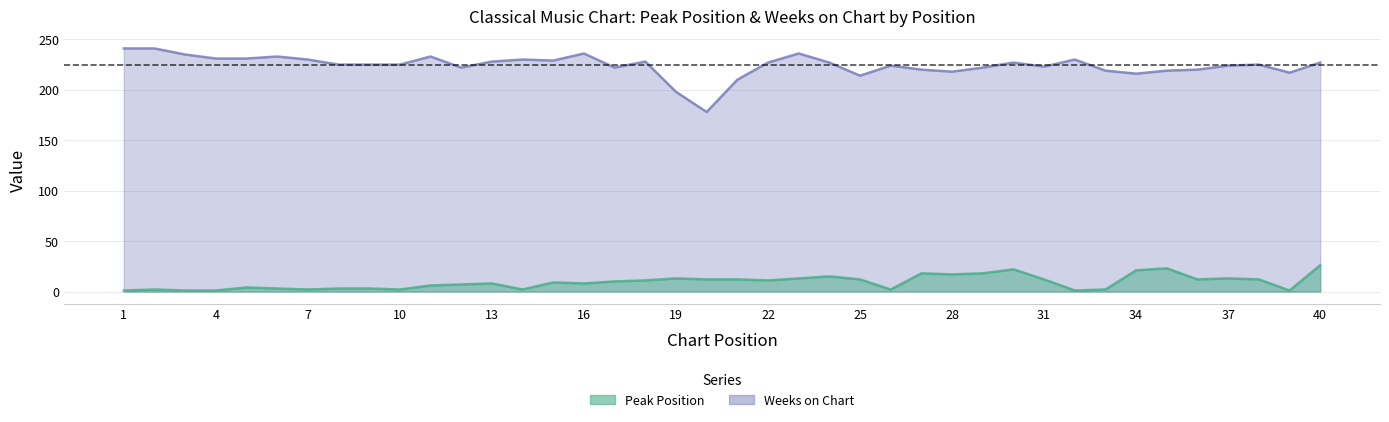

What is the value of the Peak Position point at the 28th from the left?

17